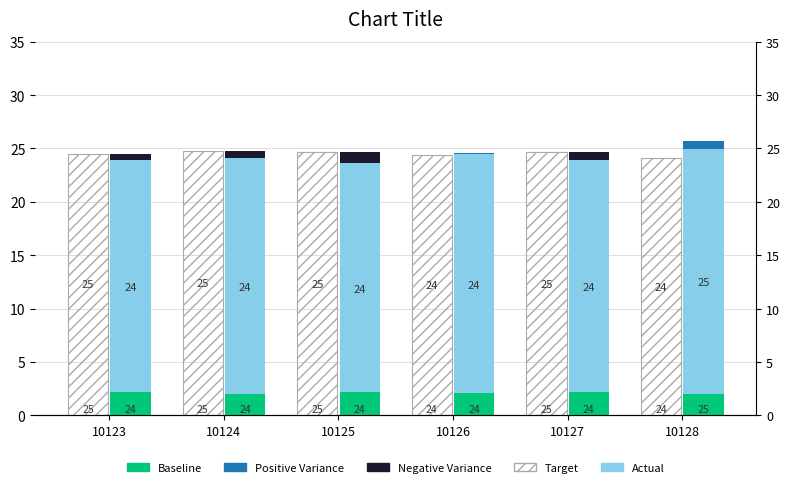

At 10124, list the series in order from largest to smallest.

Target, Actual, Baseline, Negative Variance, Positive Variance